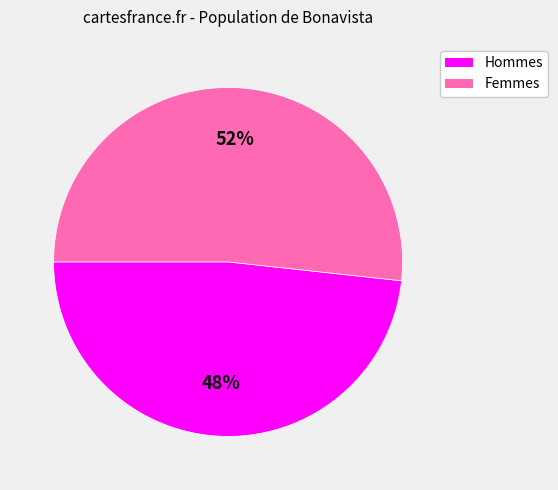

Is there any slice that represents more than half of the pie?

Yes